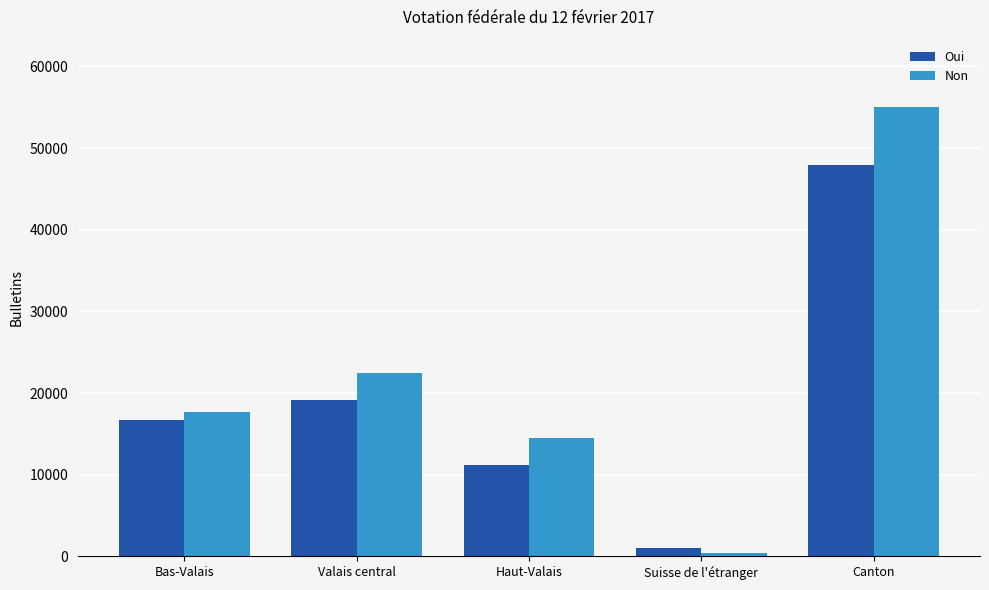

List the series in order of their peak value, lowest first.

Oui, Non